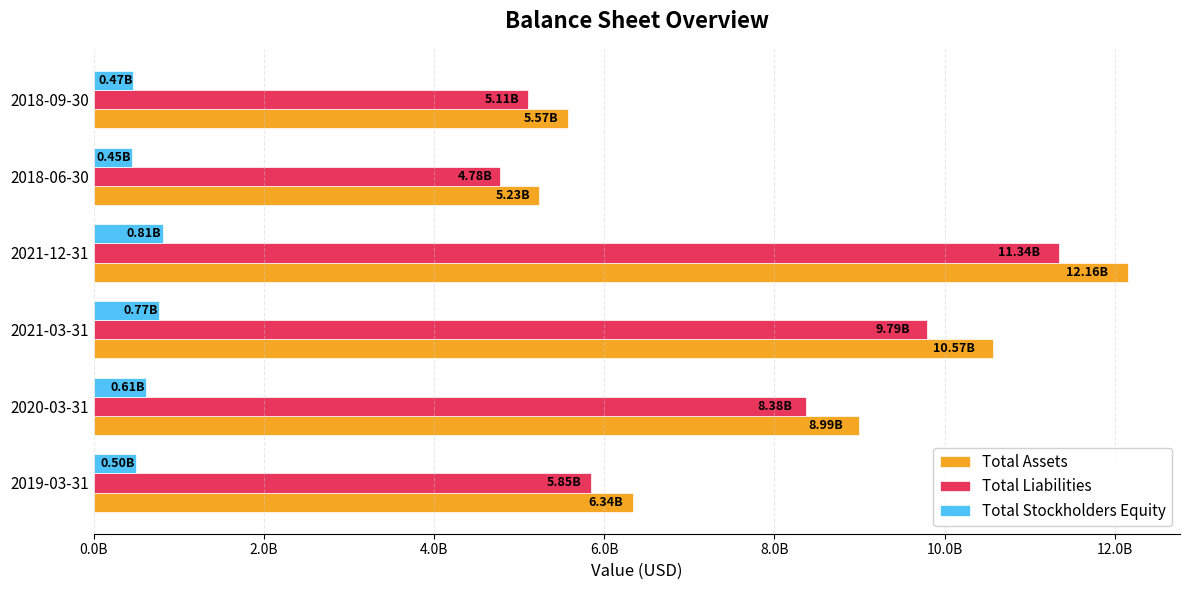

What are all the series names shown in the legend?

Total Assets, Total Liabilities, Total Stockholders Equity